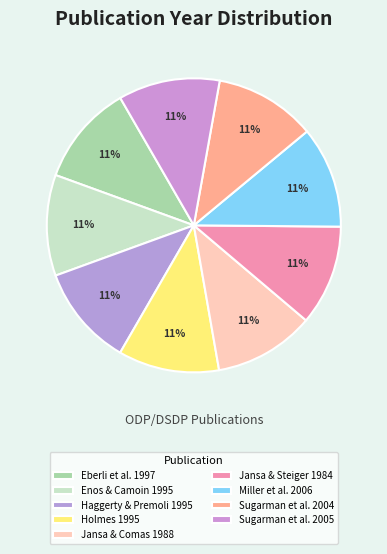

Which category has the biggest portion of the pie?

Miller et al. 2006